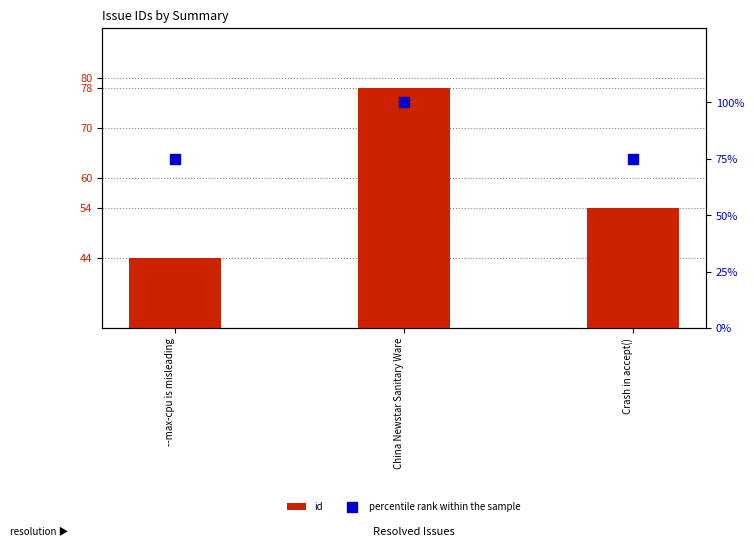

What is the total value across all series at China Newstar Sanitary Ware?

178